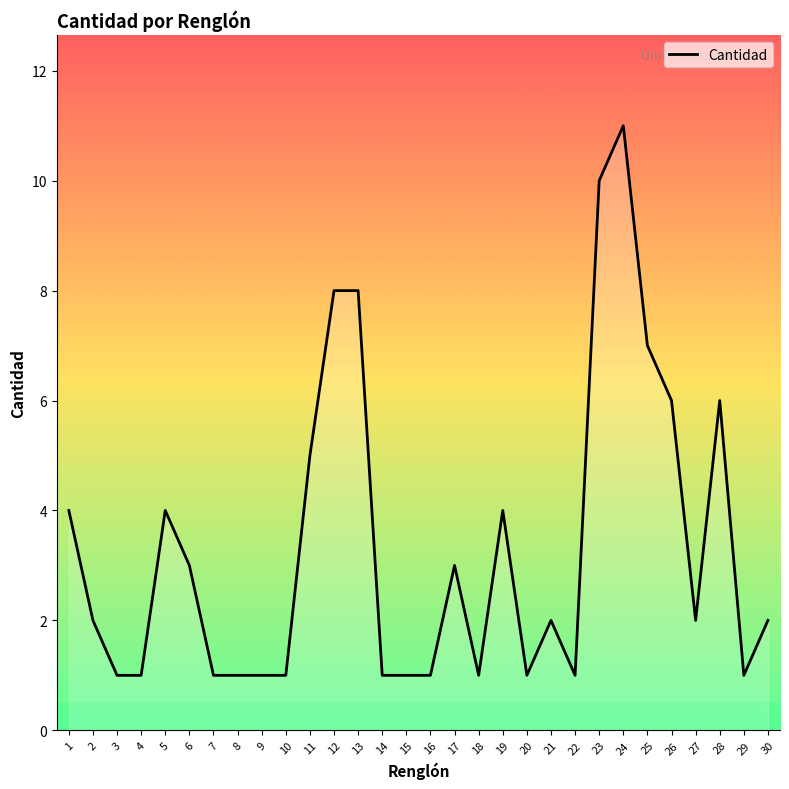

What is the difference between the values at 17 and 20?

2